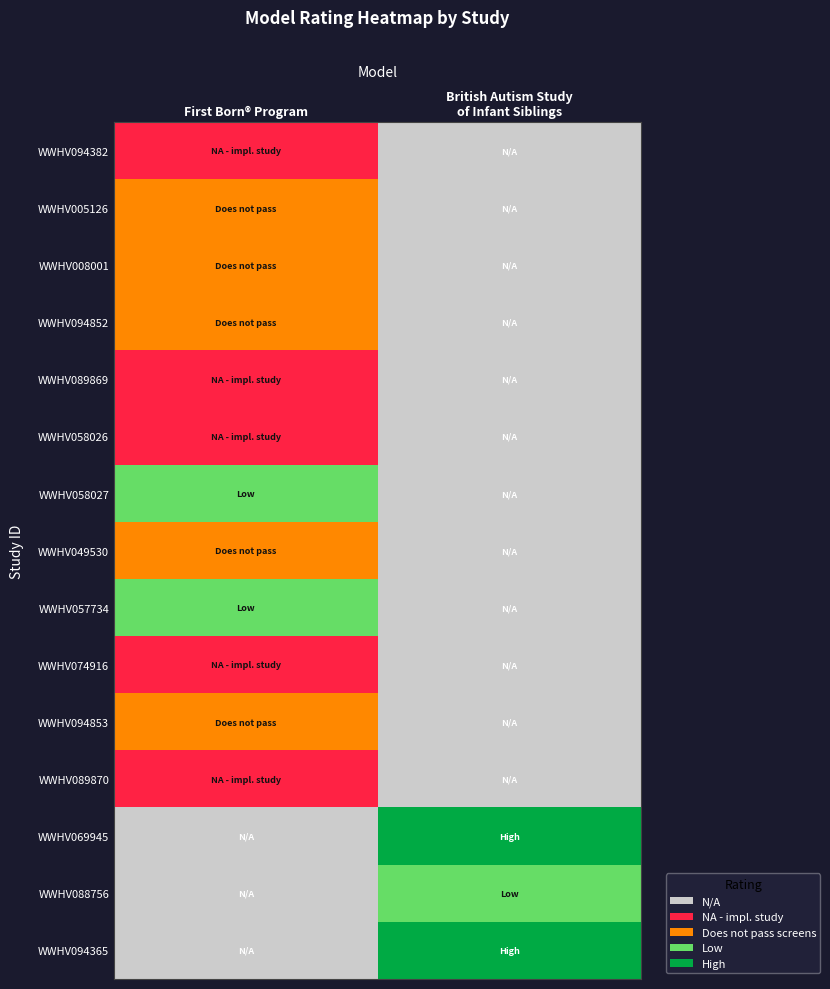

At which category does the chart reach its peak across all series?

British Autism Study
of Infant Siblings